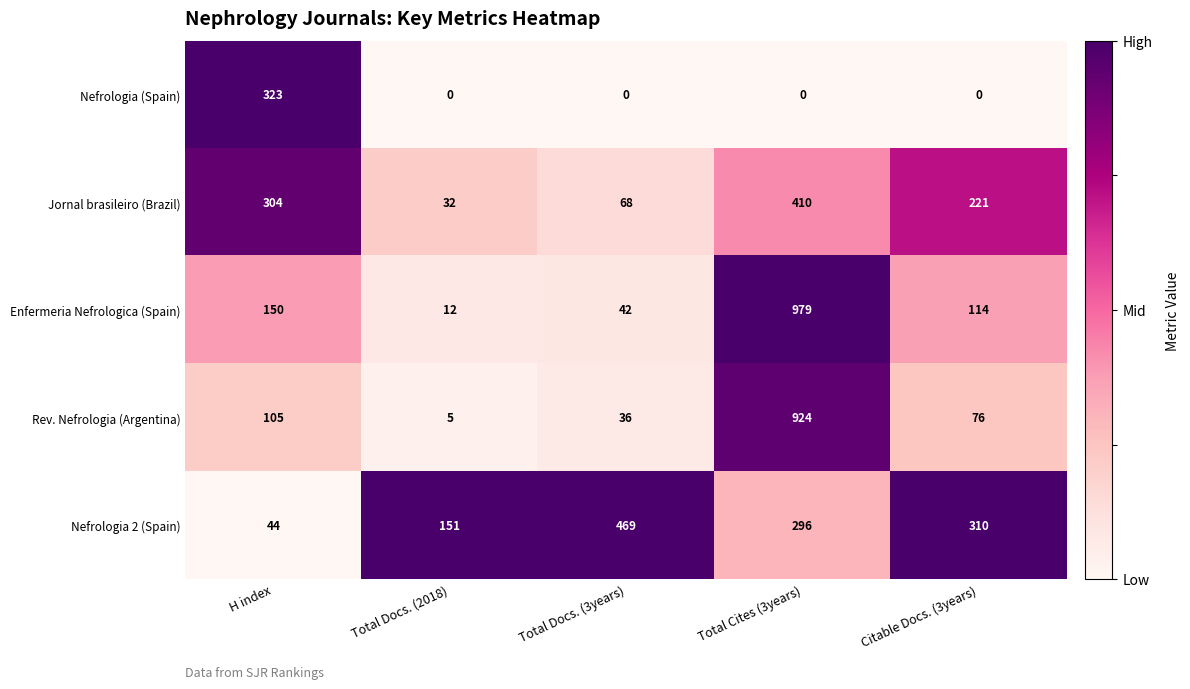

Reading left to right, what are all the values shown in this chart?

Nefrologia (Spain): 323	0	0	0	0
Jornal brasileiro (Brazil): 304	32	68	410	221
Enfermeria Nefrologica (Spain): 150	12	42	979	114
Rev. Nefrologia (Argentina): 105	5	36	924	76
Nefrologia 2 (Spain): 44	151	469	296	310